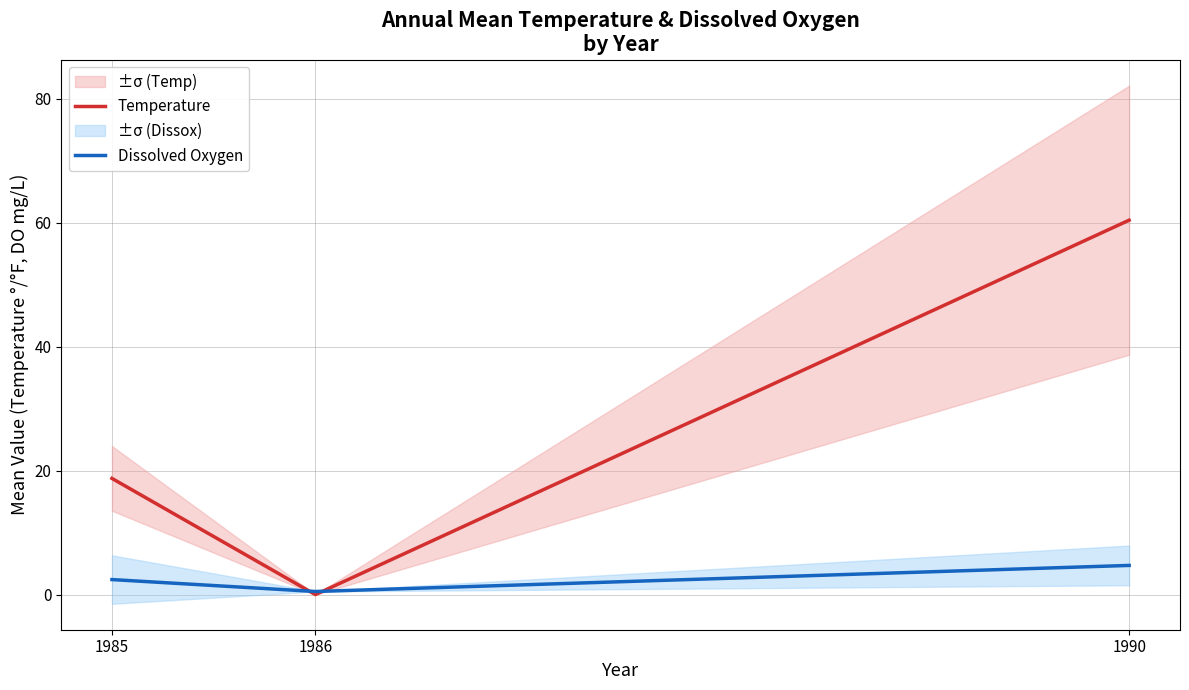

At how many categories does at least one series exceed 35?

1